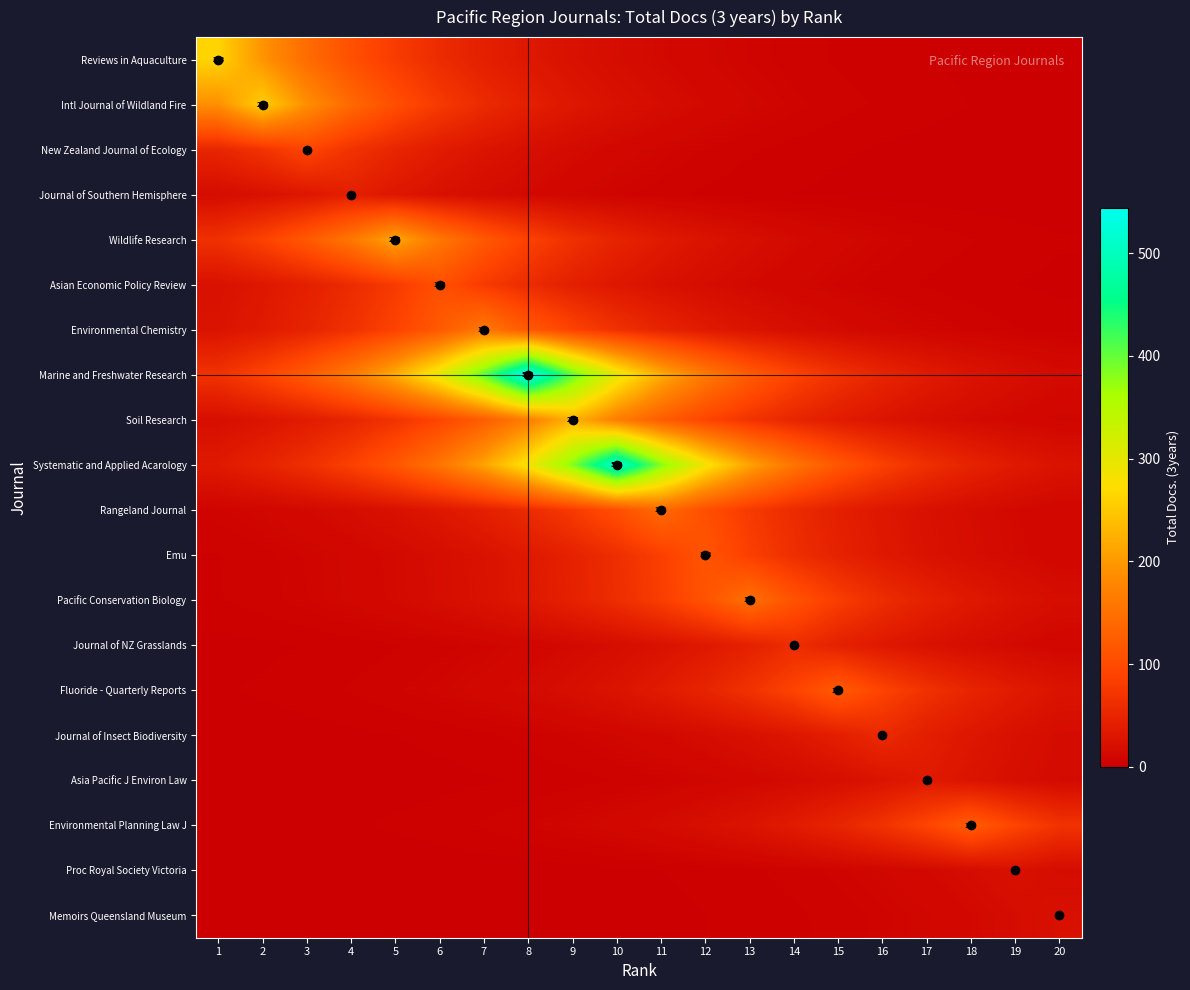

What is the difference between the Soil Research values at 12 and 4?

41.6